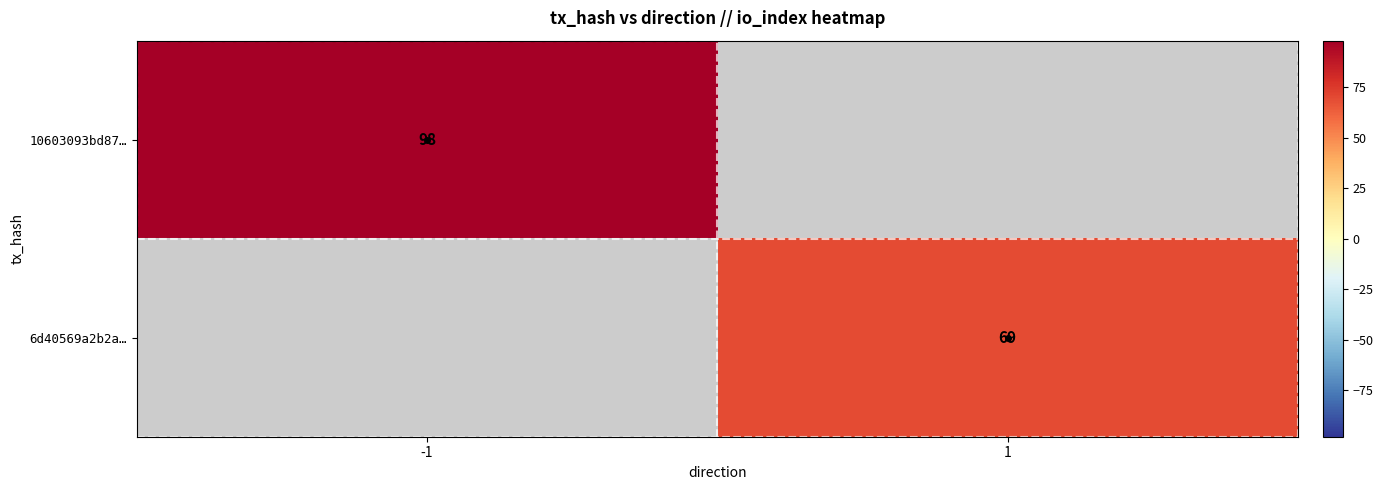

Is it true that 10603093bd87… equals 98 at -1?

True